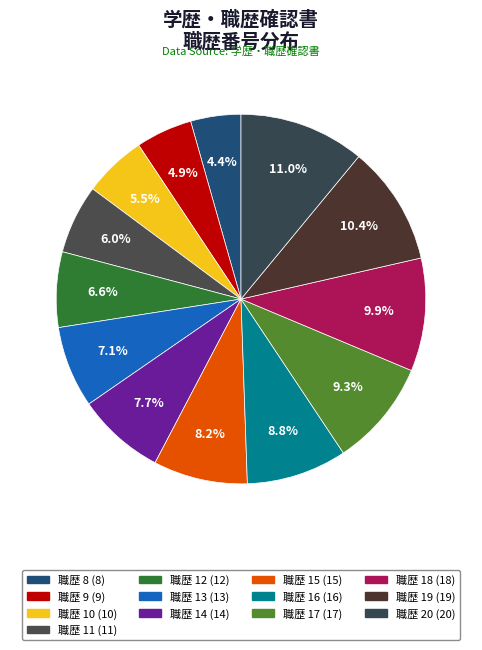

How many segments does this pie chart have?

13